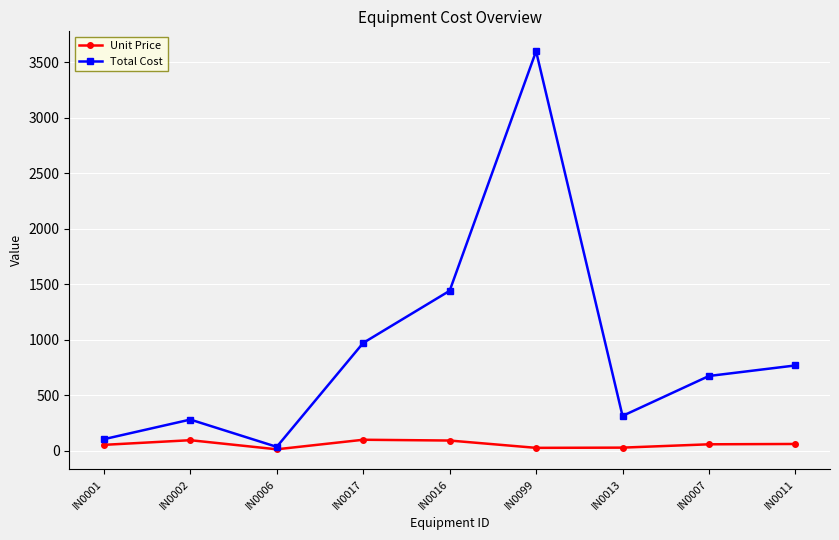

What is the total value across all series at IN0013?

338